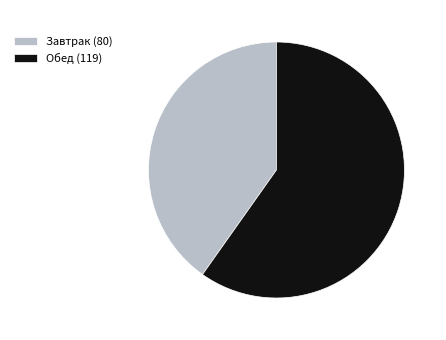

Which slice is the largest?

Обед (119)